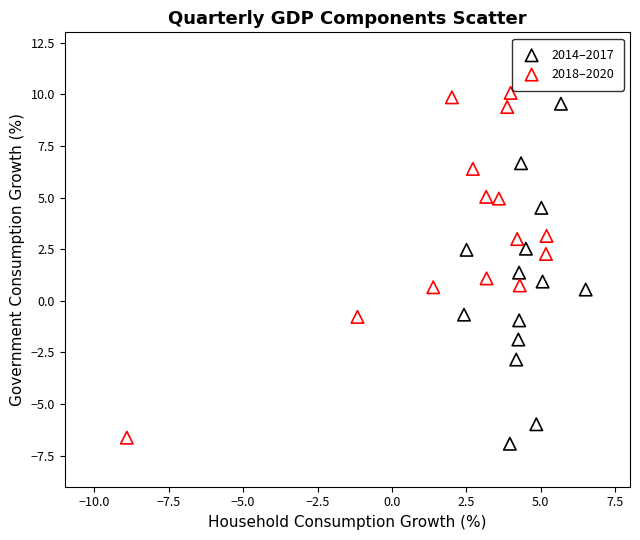

Which series has the largest Y range (max minus min)?

2018–2020